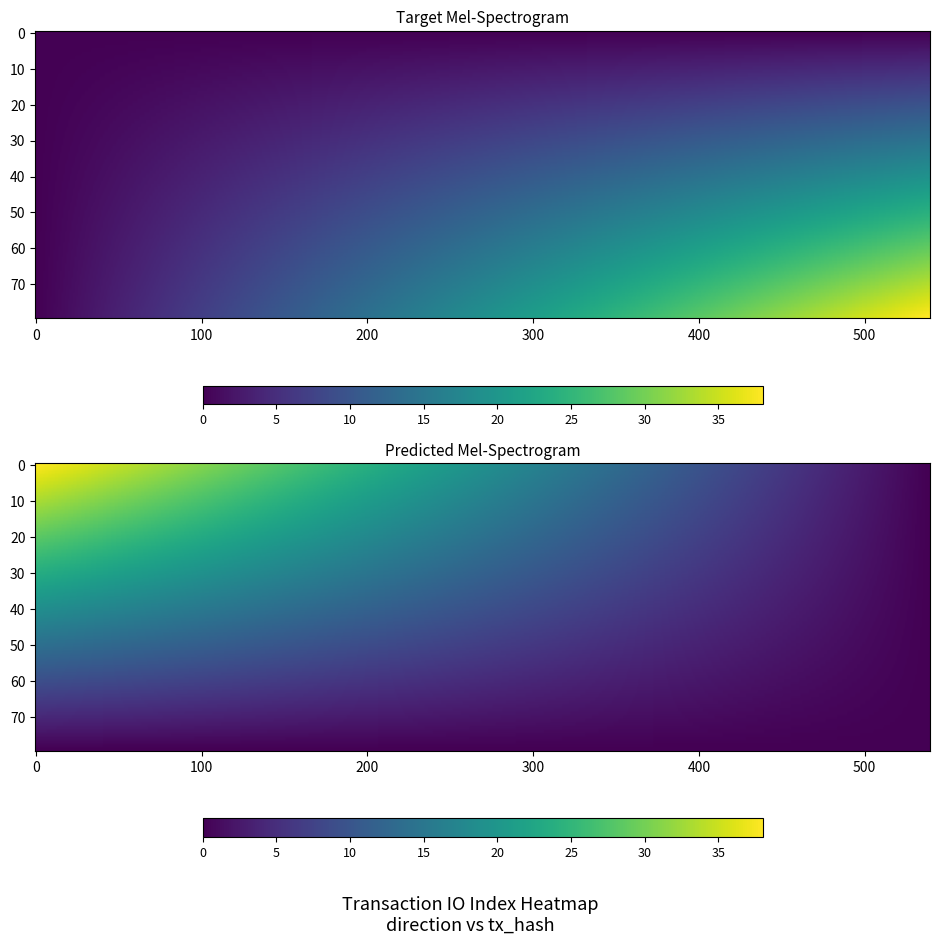

Is it true that fd5dc2fc9604ccea854b74fb93e587205ef950d equals -2 at -1?

False